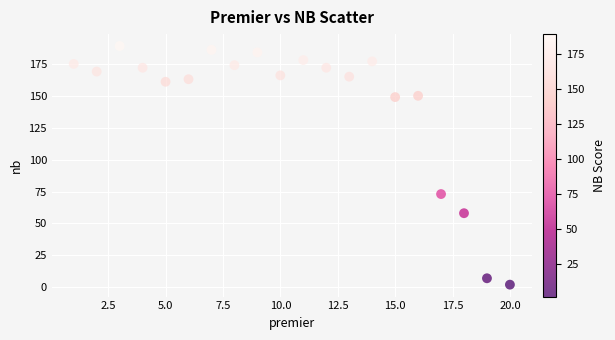

What is the range of Y values (max minus min)?

187